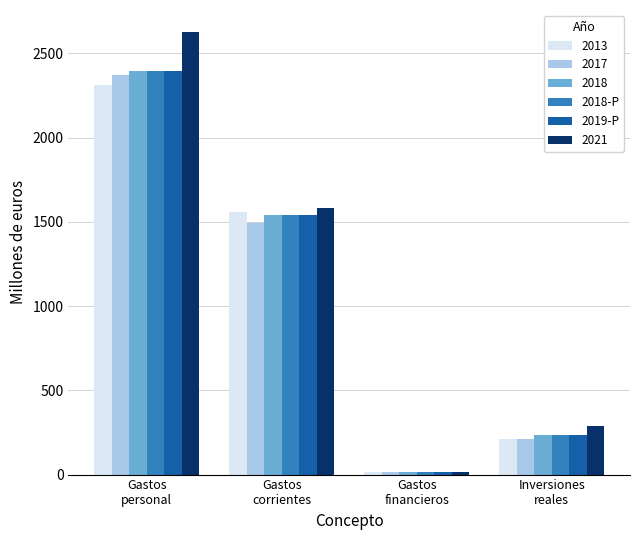

Reading left to right, transcribe all the data shown in this chart.

2013: 2313.4	1560.7	15.9	214.1
2017: 2369.4	1495.4	15.9	212.0
2018: 2394.1	1542.1	16.0	232.1
2018-P: 2394.1	1542.1	16.0	232.1
2019-P: 2394.1	1542.1	16.0	232.1
2021: 2625.9	1582.3	16.2	286.5